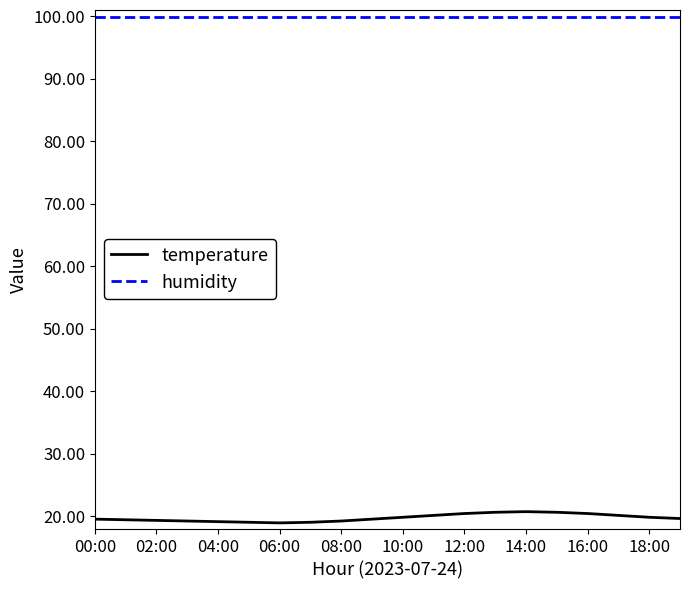

True or false: temperature and humidity intersect in this chart.

False